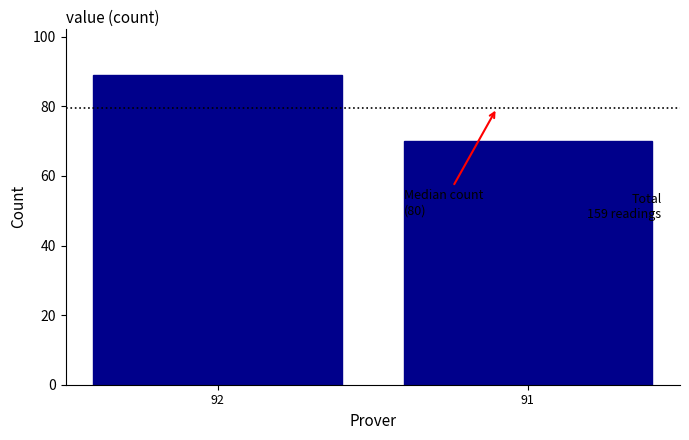

Reading left to right, transcribe all the data shown in this chart.

89	70